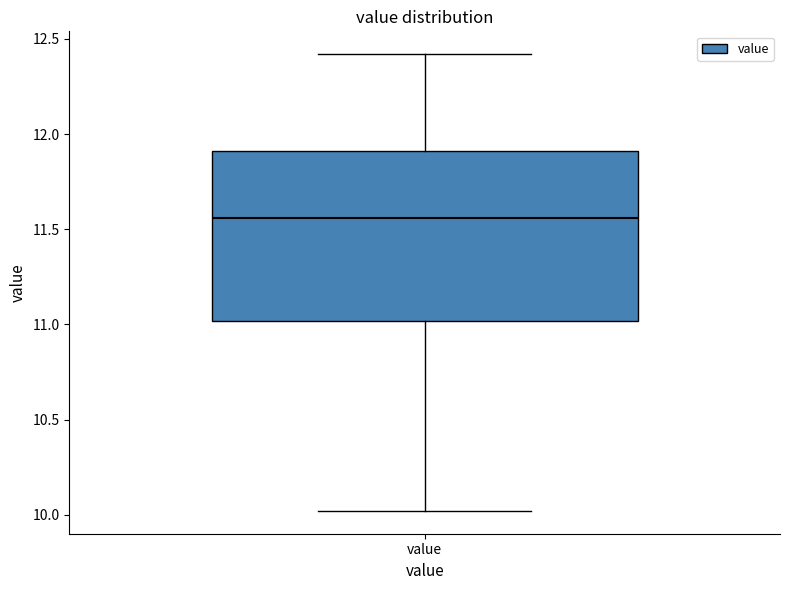

Transcribe this box plot: give where the median line is, the range the box spans, and where the two whiskers end, as read against the y-axis. The values are not printed on the chart, so give them approximately, as read against the axis.

median 11.55, box 11.00 to 11.90, whiskers 10.00 to 12.40